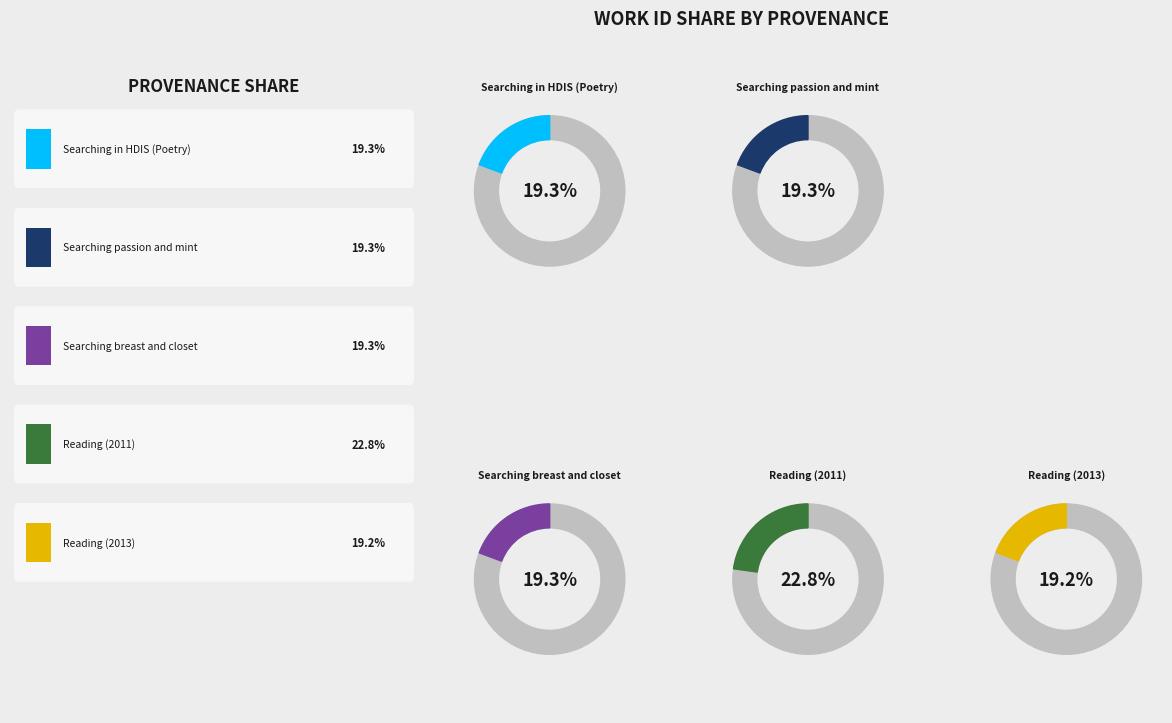

What is the smallest slice in the pie chart?

Reading (2013)